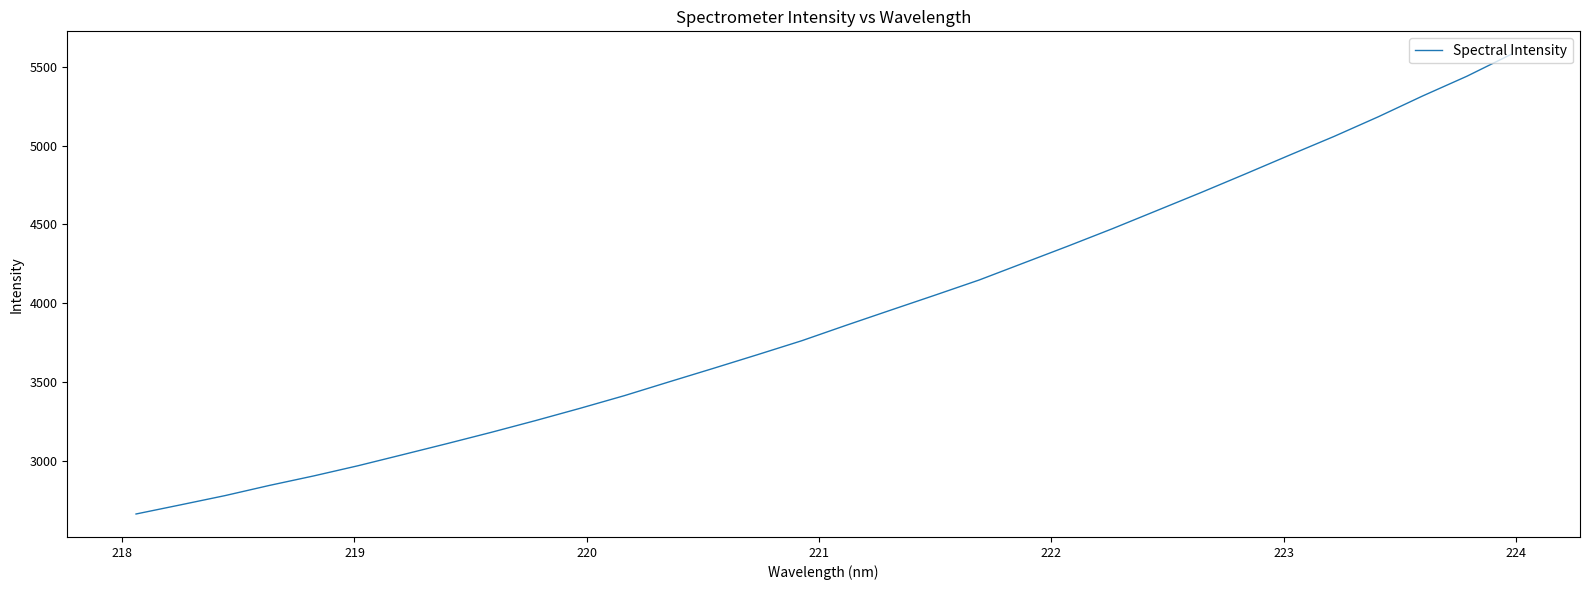

What is the smallest value displayed?

2662.6